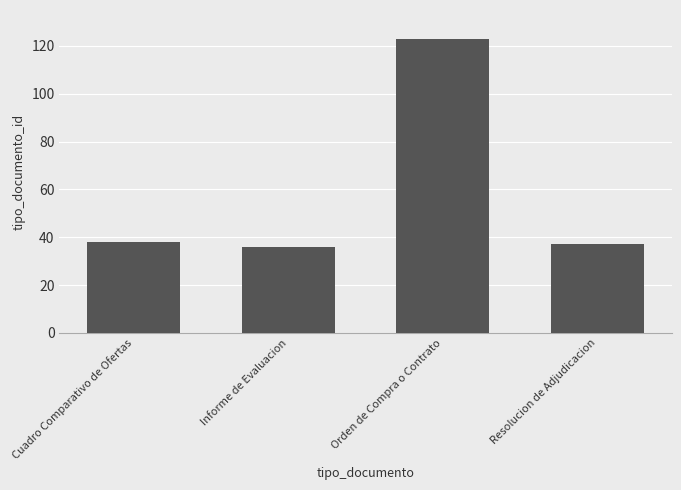

What is the minimum value shown in the chart?

36